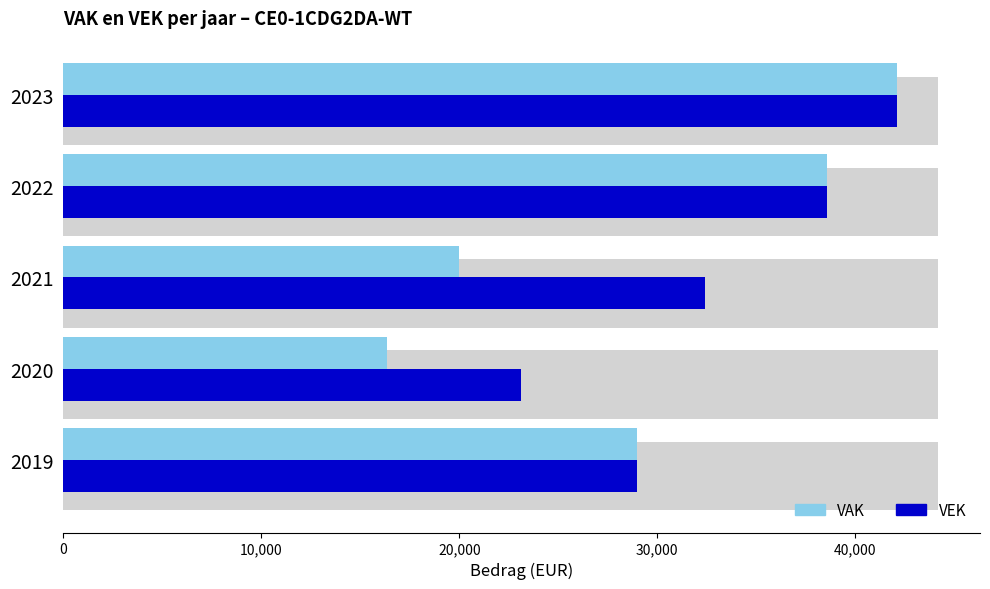

How many groups of bars are there?

5